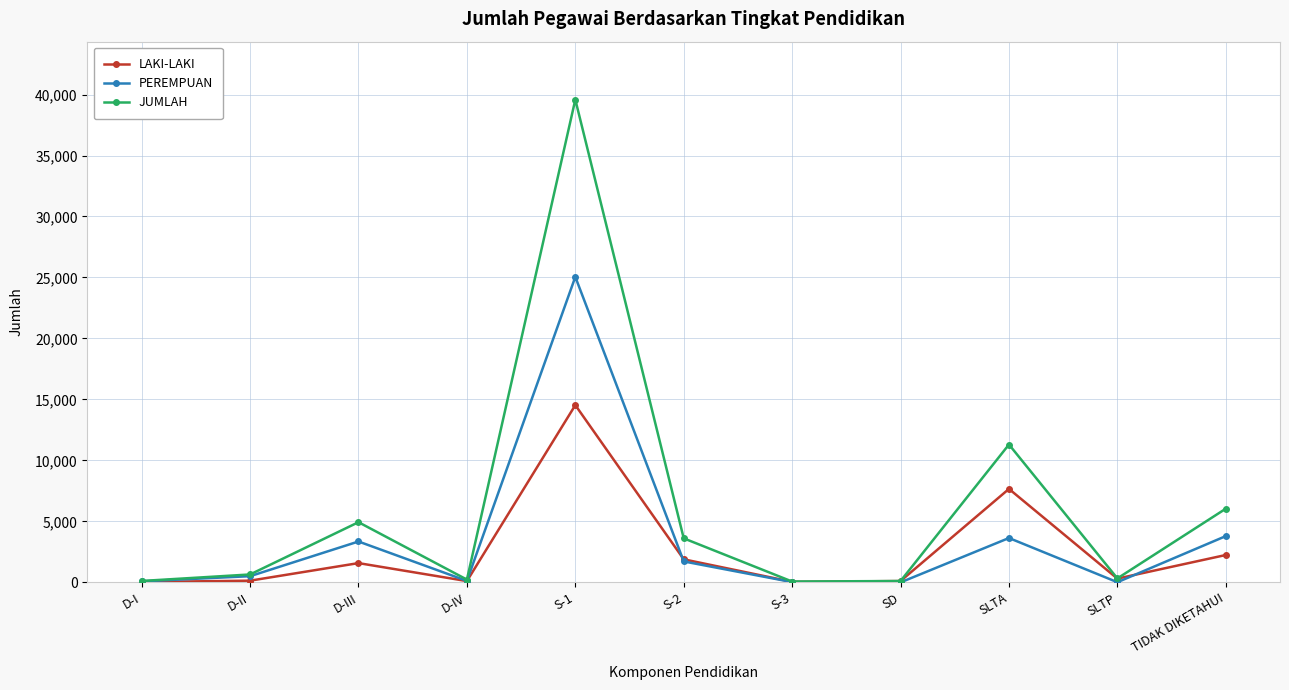

How many distinct data groups are displayed?

3